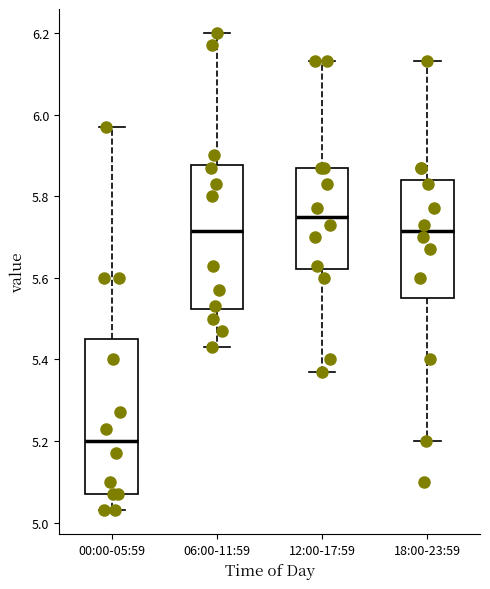

Where does the median line of the box for 06:00-11:59 sit on the y-axis? The values are not printed on the chart, so give them approximately, as read against the axis.

5.72